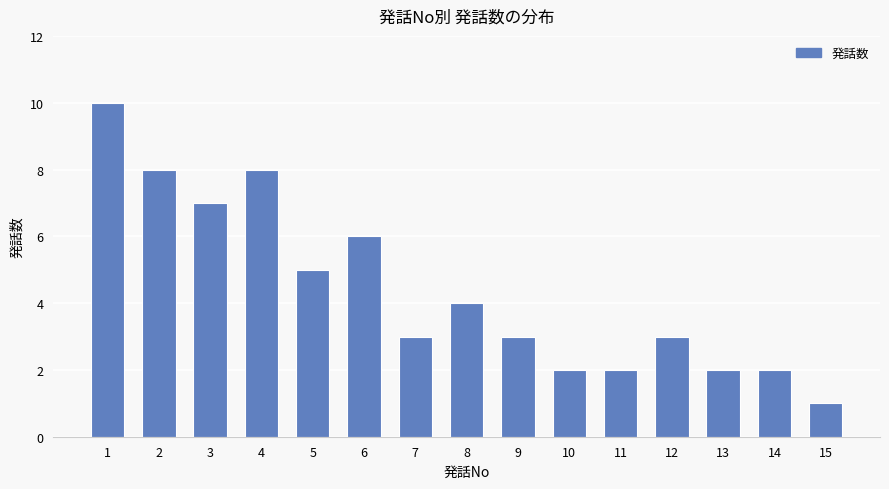

What is the smallest value displayed?

1